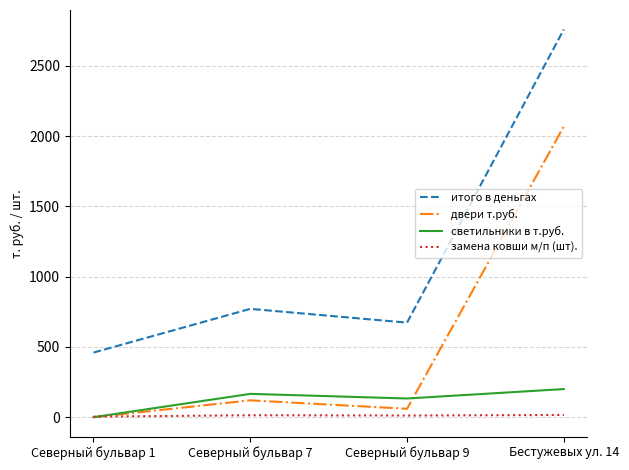

At how many categories does at least one series exceed 2454?

1